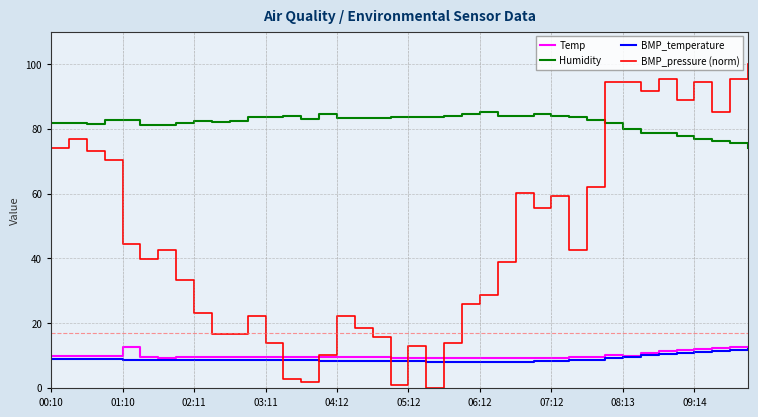

What are all the series names shown in the legend?

Temp, Humidity, BMP_temperature, BMP_pressure (norm)